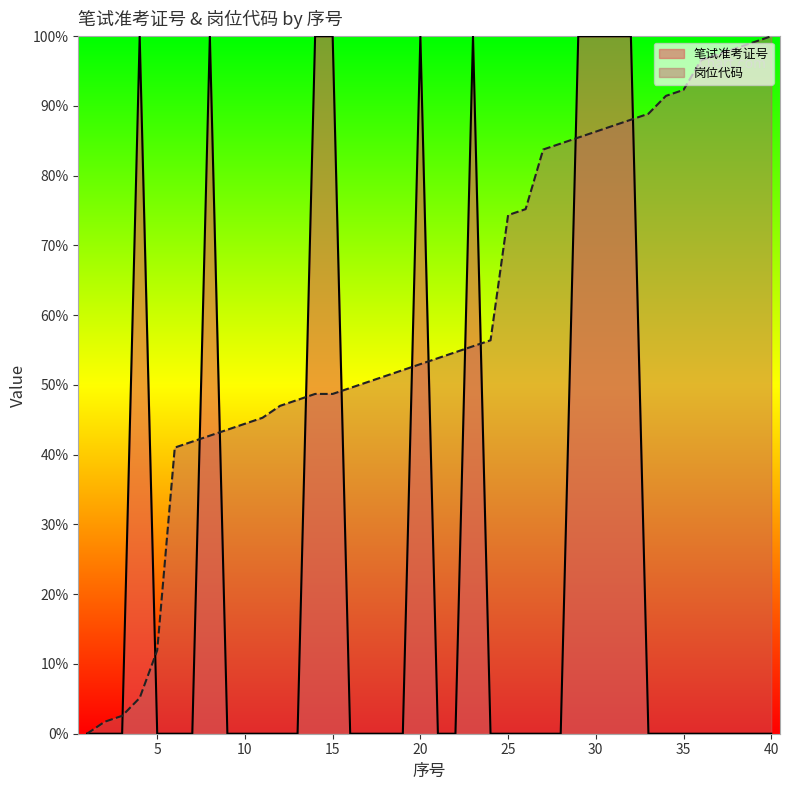

How many distinct data groups are displayed?

2